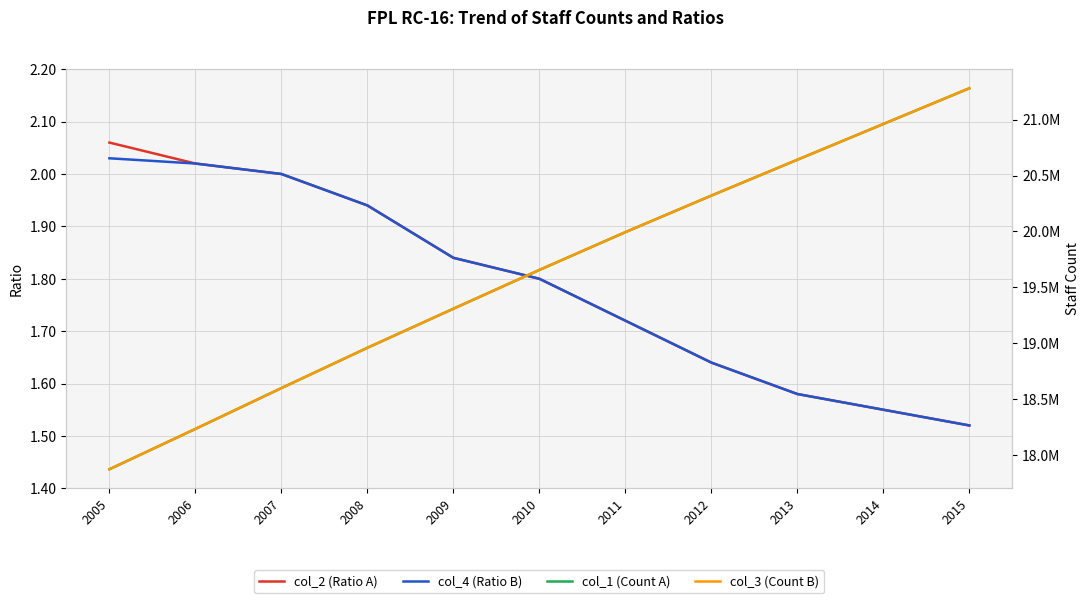

At which label is col_1 (Count A) closest to 19576277?

2010